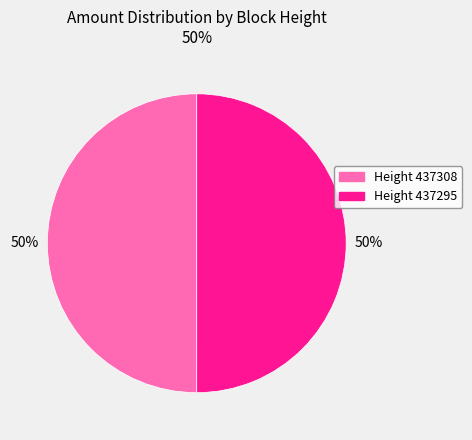

How many slices are in this pie chart?

2